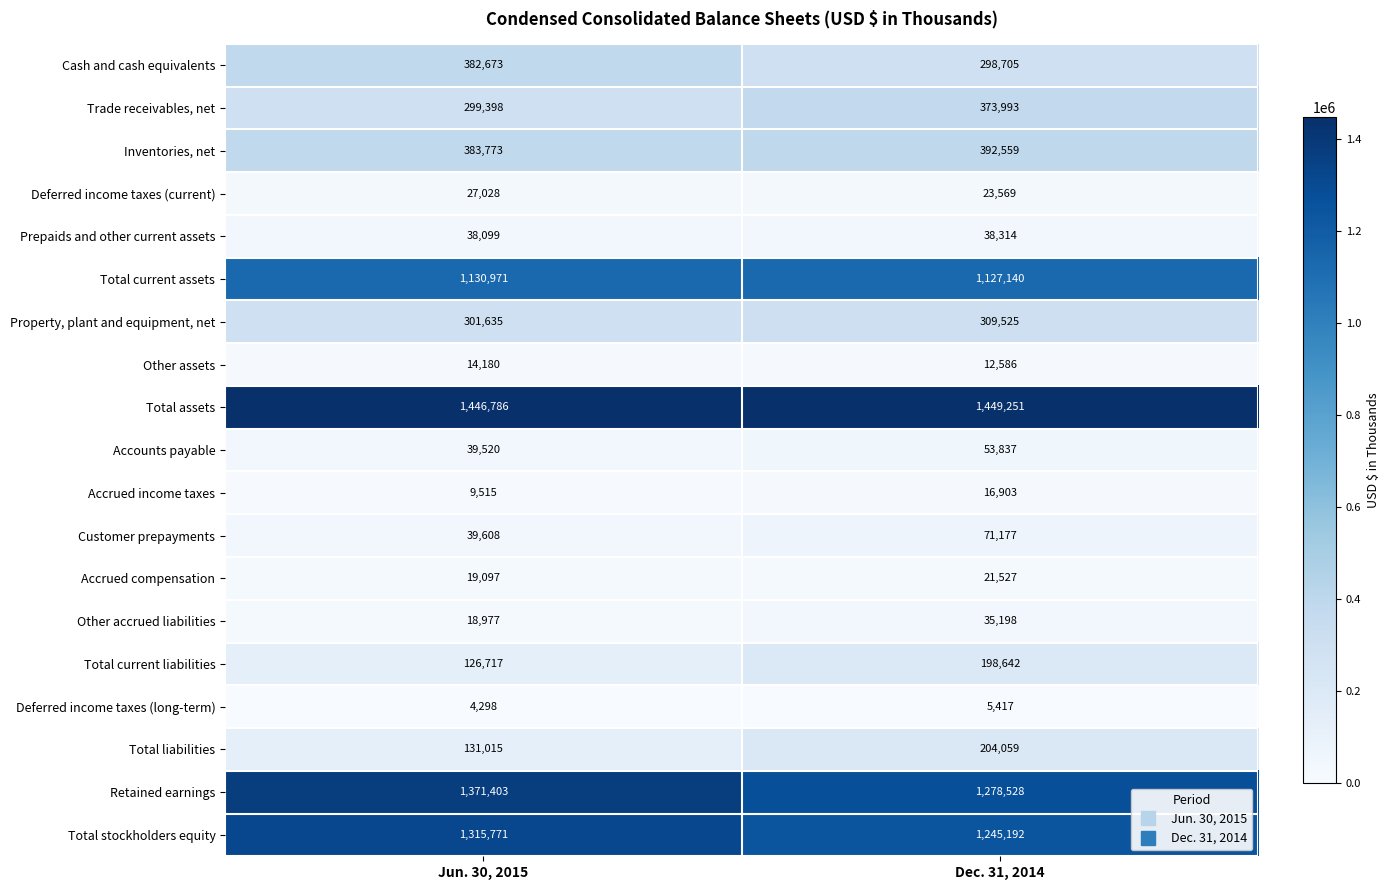

True or false: Total liabilities has a value of 131015 at Jun. 30, 2015.

True